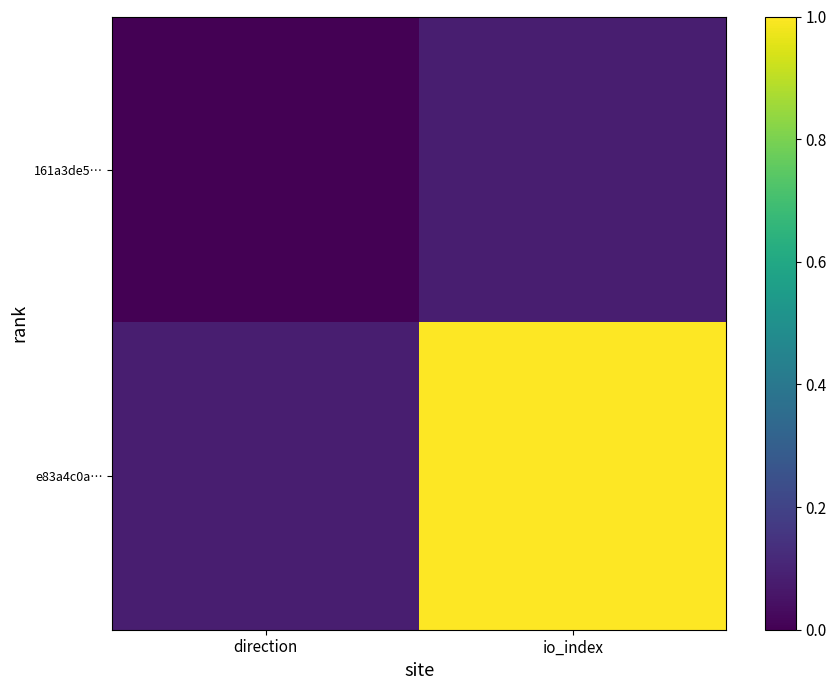

Reading left to right, list all the values displayed in this chart.

161a3de5…: direction=0.0	io_index=0.1
e83a4c0a…: direction=0.1	io_index=1.0